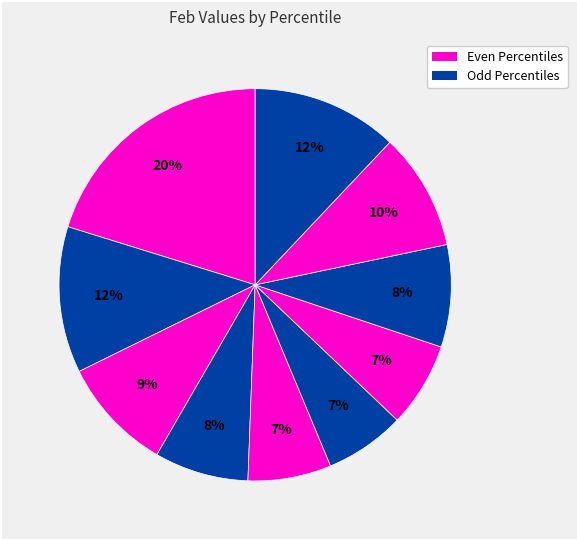

How many slices are in this pie chart?

10